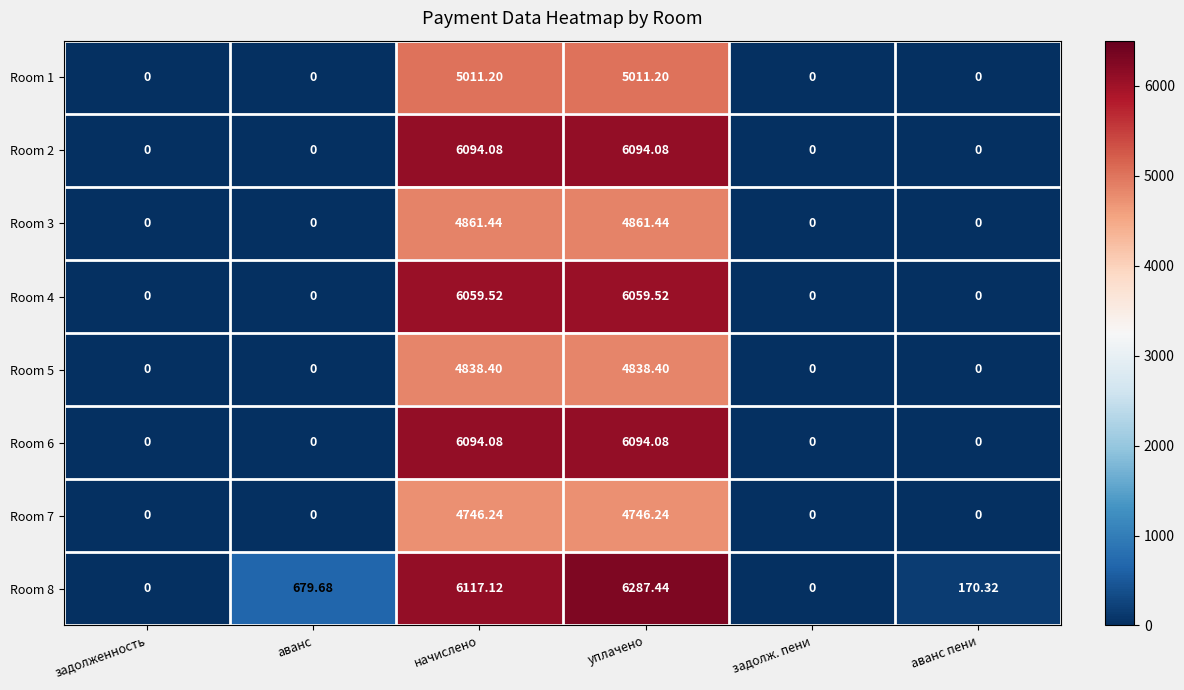

Which category has the highest value across all series?

уплачено